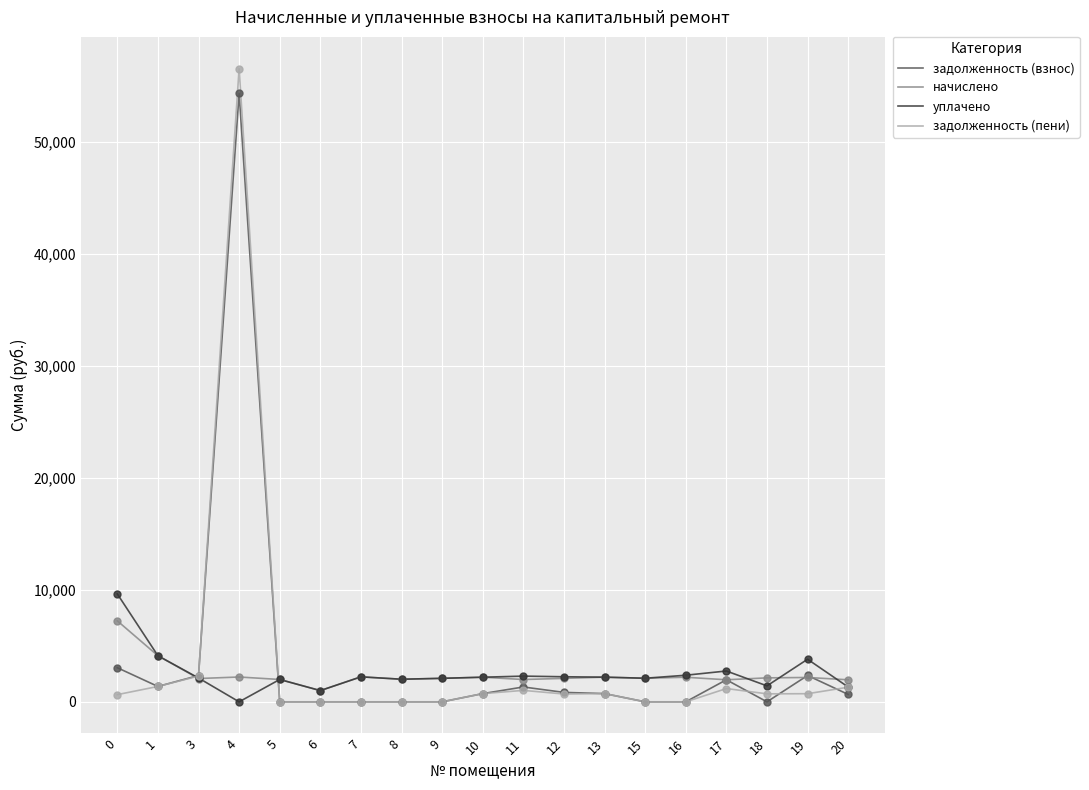

Which series has the widest spread of values?

задолженность (пени)